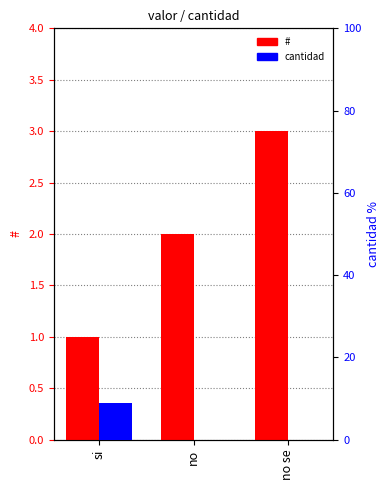

Reading left to right, list all the values displayed in this chart.

#: si=1	no=2	no se=3
cantidad: si=9	no=0	no se=0